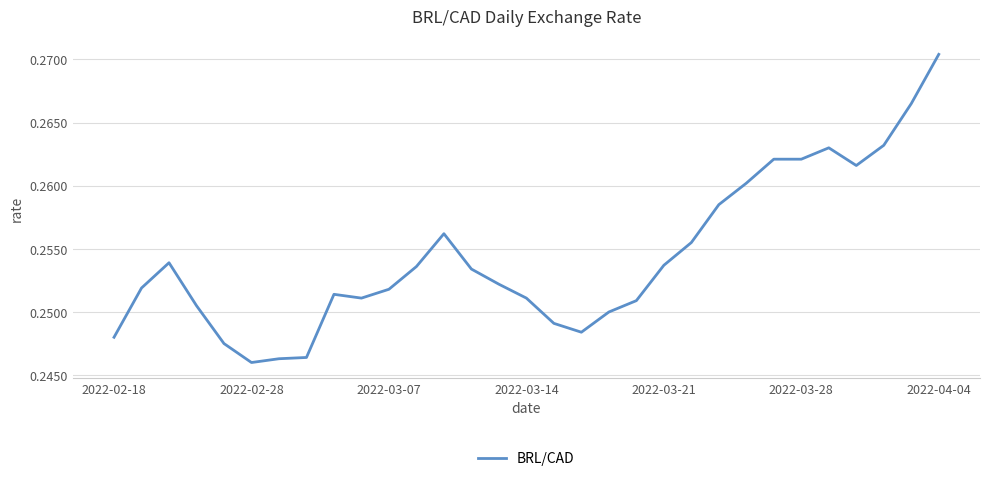

Which category has the highest value across all series?

2022-04-04